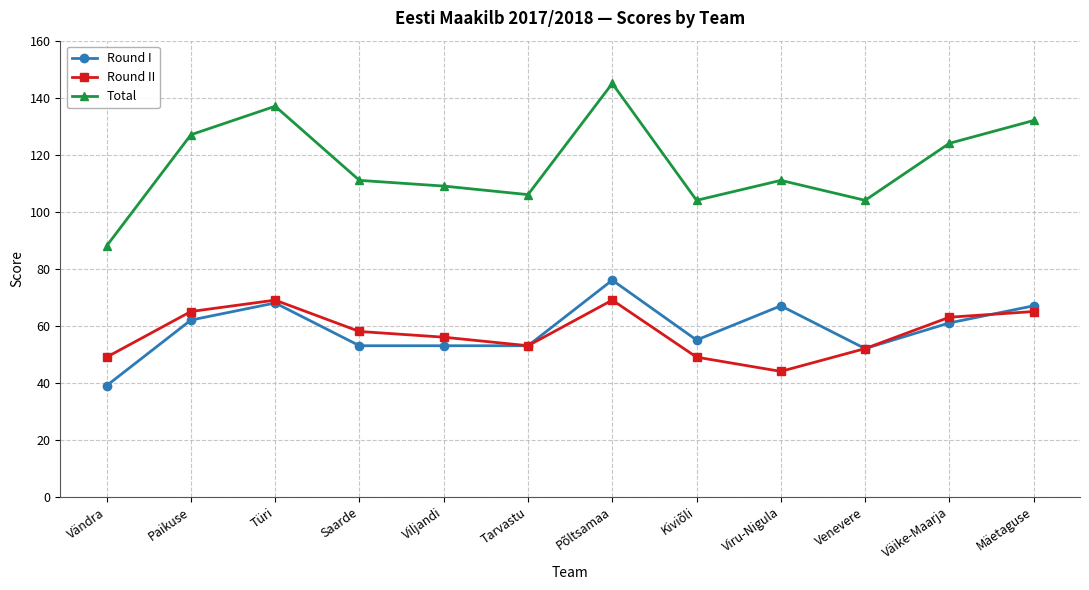

What is the label of the 9th point from the left?

Viru-Nigula